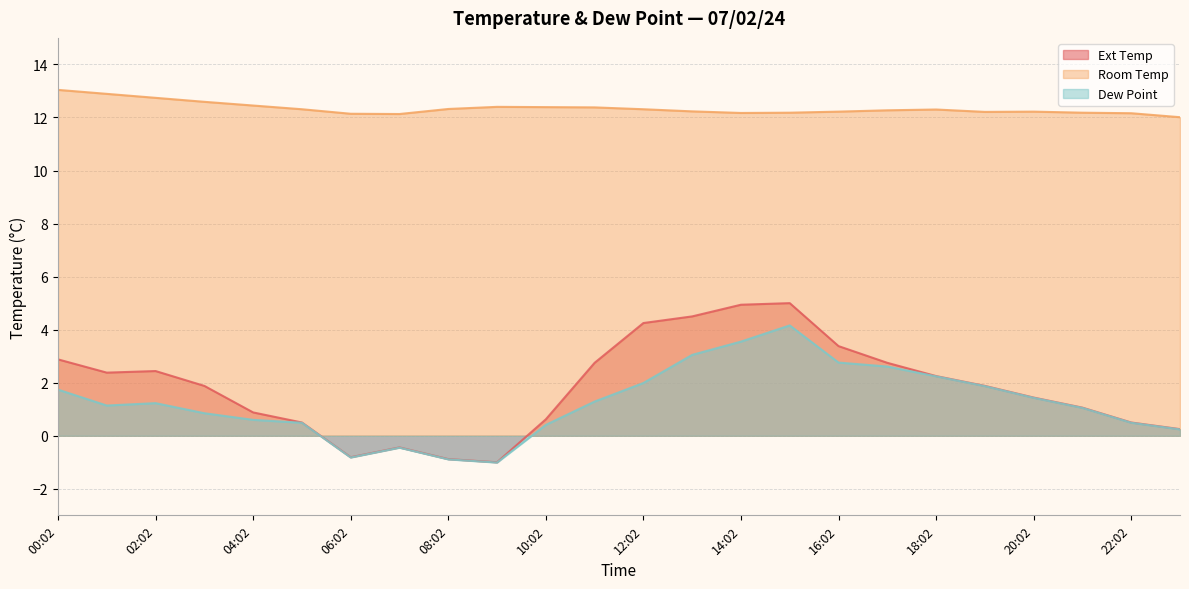

What position from the right is 02:02?

22